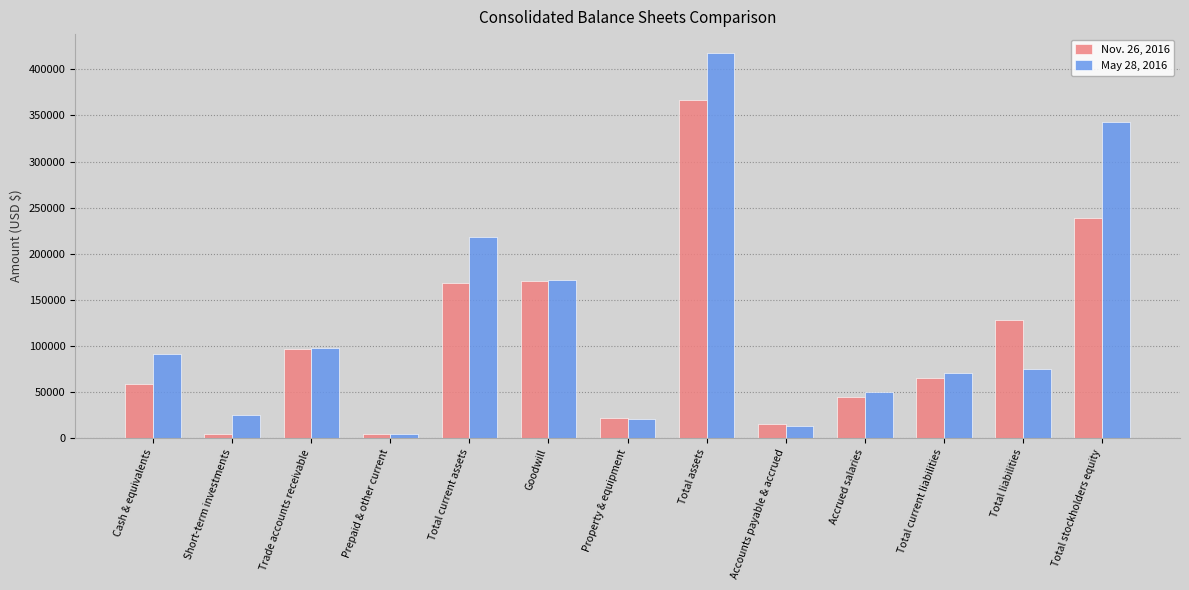

What is the label of the 2nd bar from the left?

Short-term investments